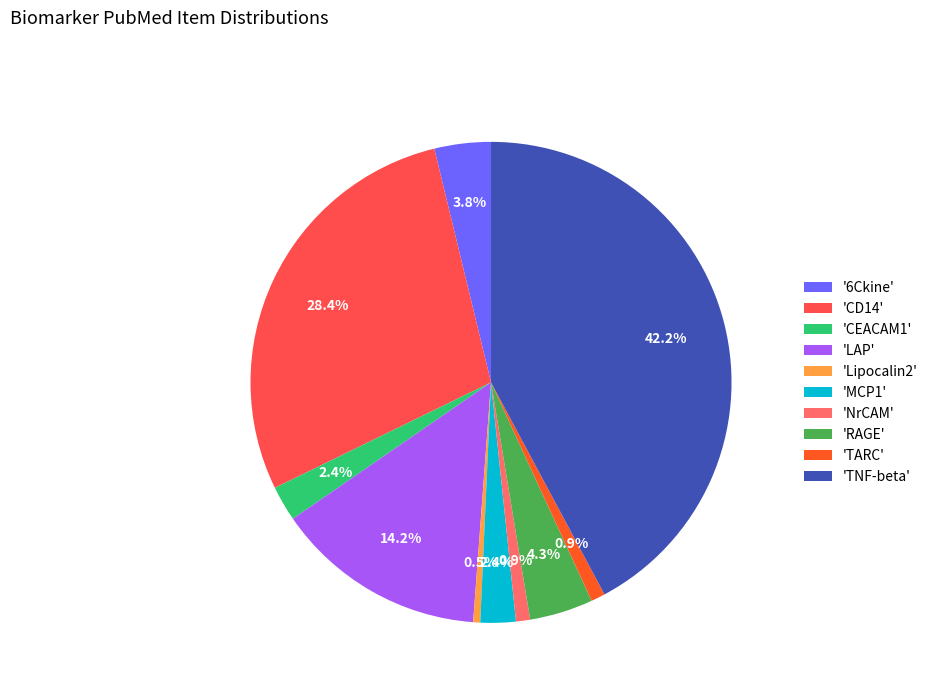

Which category has the biggest portion of the pie?

'TNF-beta'